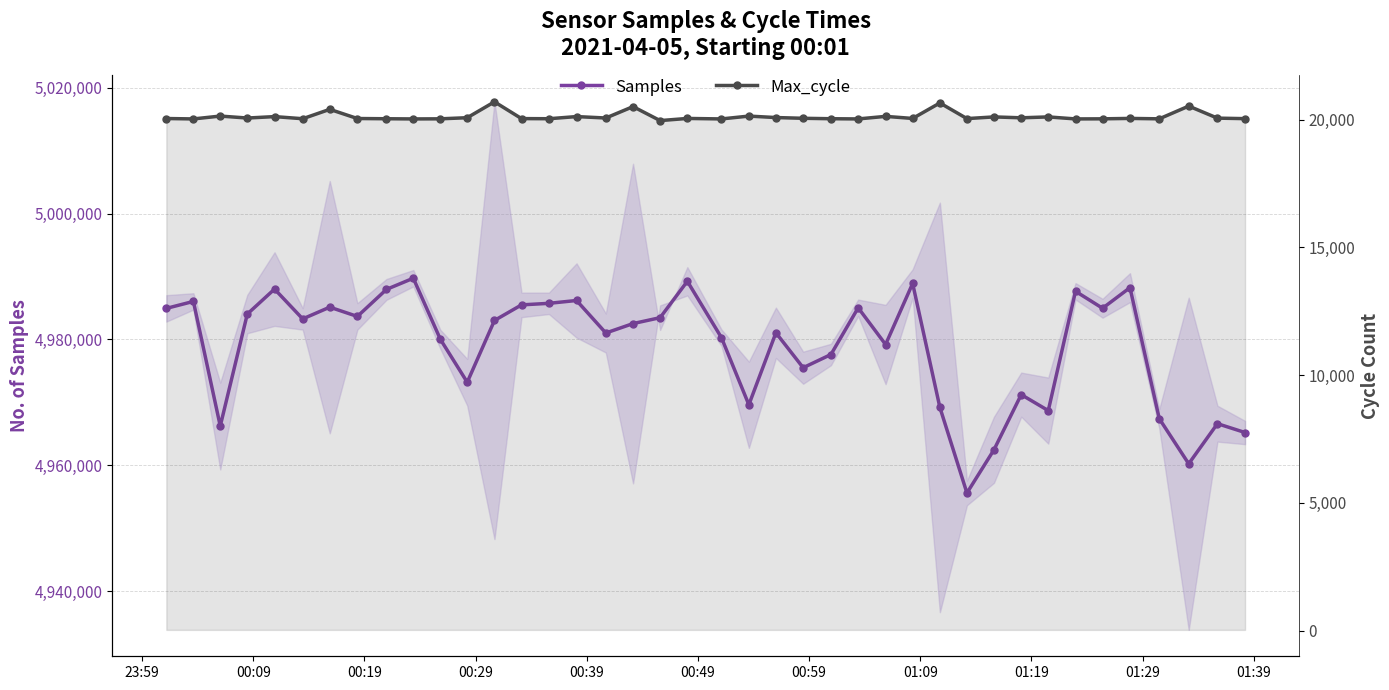

True or false: Max_cycle and Samples intersect in this chart.

False